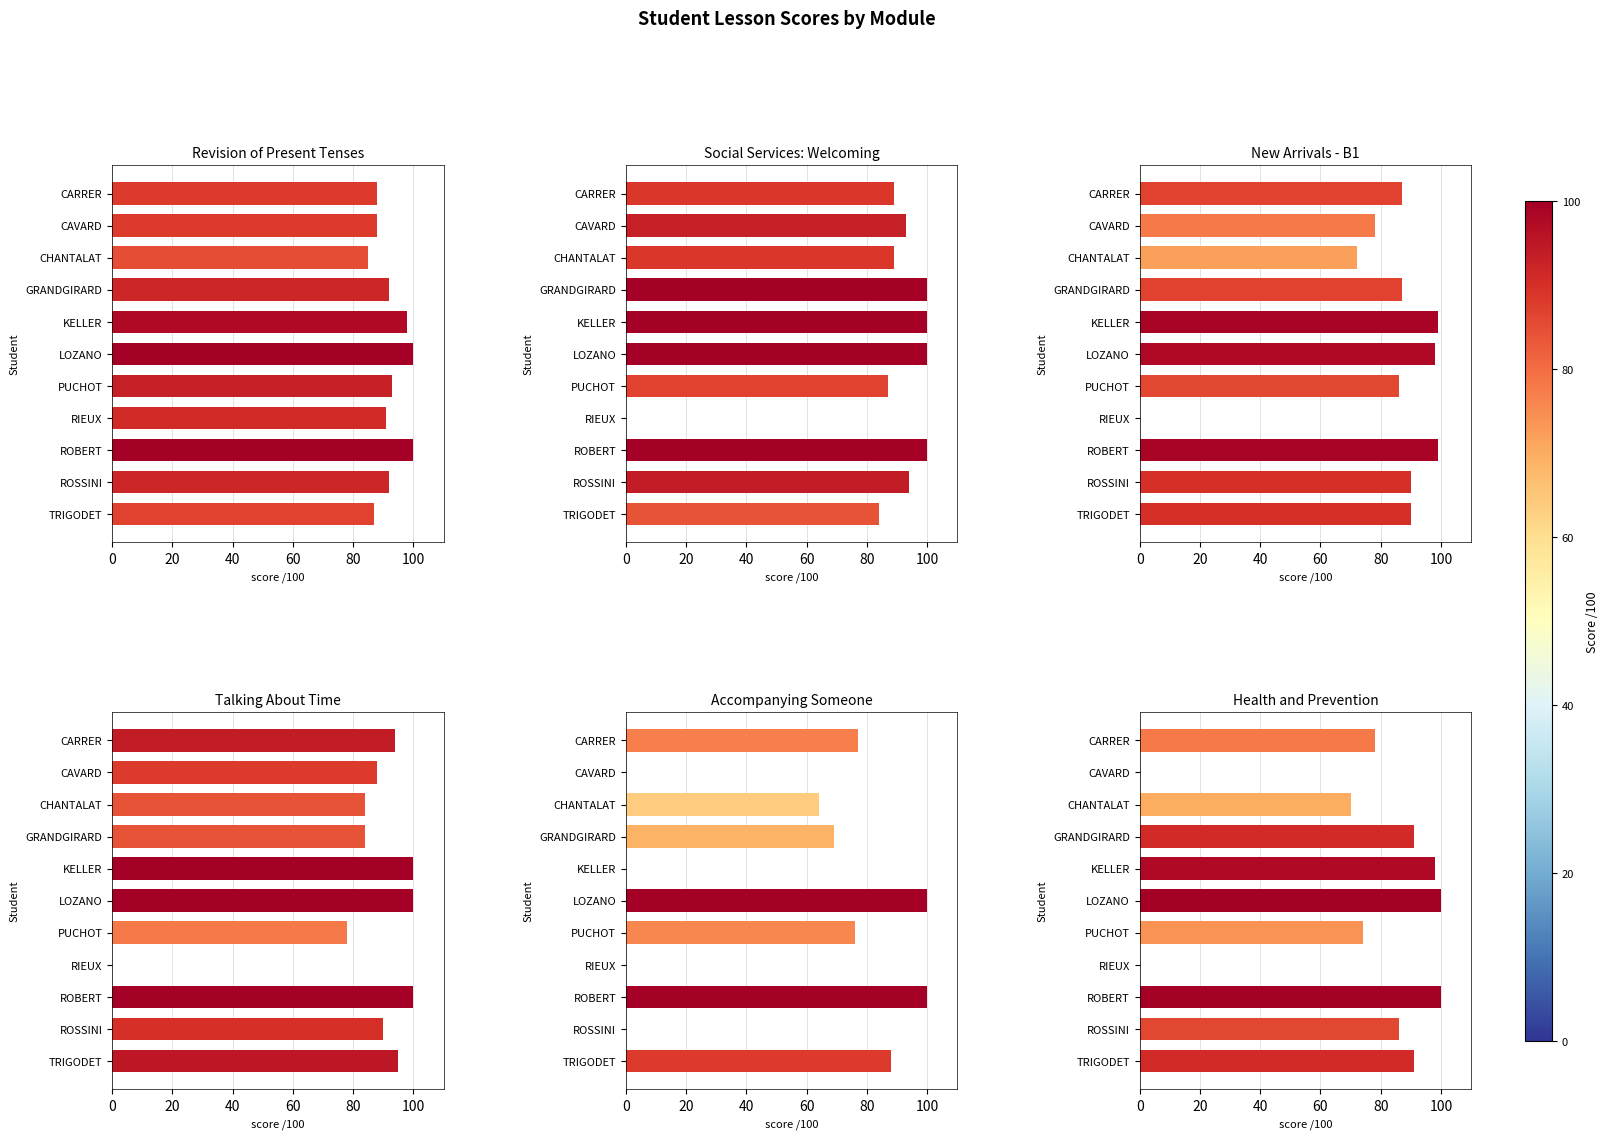

Rank the series at GRANDGIRARD from highest to lowest value.

note lecon - Social Services Welcoming, note lecon - Revision Present Tenses, note lecon - Health Prevention, note lecon - New Arrivals, note lecon - Talking About Time, note lecon - Accompanying someone